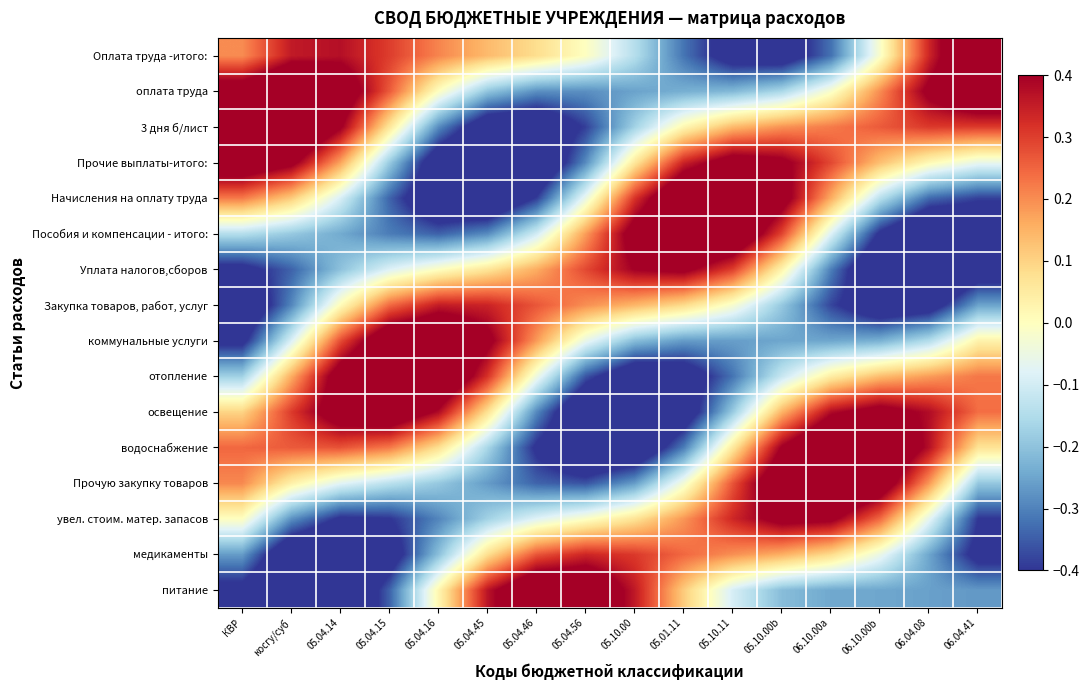

At which category is the sum across all series the highest?

05.10.00b